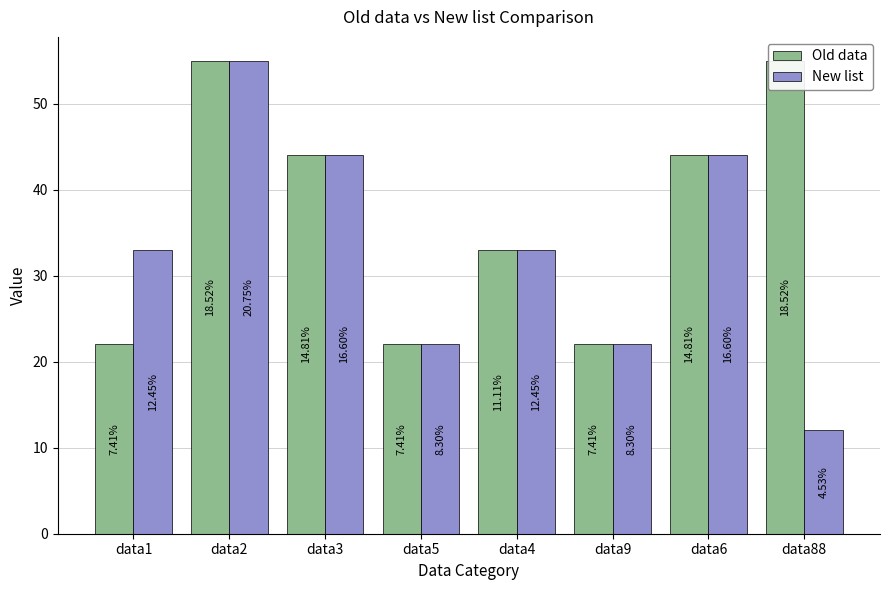

Reading left to right, extract all data points from this chart.

Old data: data1=22	data2=55	data3=44	data5=22	data4=33	data9=22	data6=44	data88=55
New list: data1=33	data2=55	data3=44	data5=22	data4=33	data9=22	data6=44	data88=12